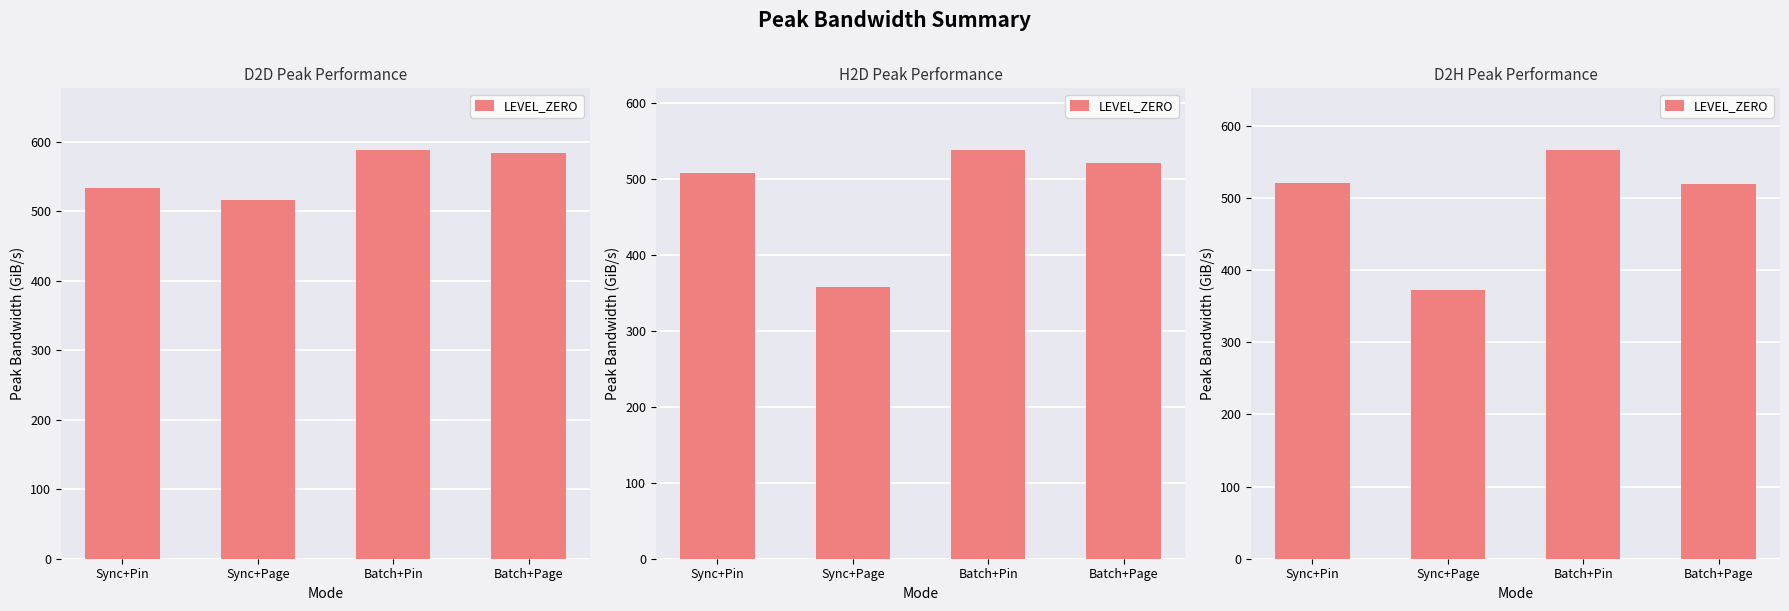

Are the bars grouped side by side (vs. stacked)?

No